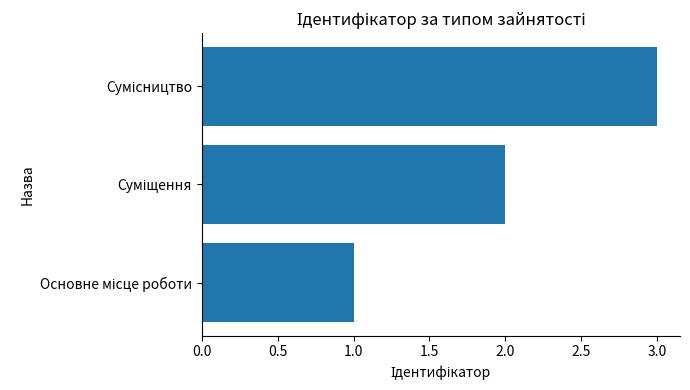

What is the sum of all values?

6